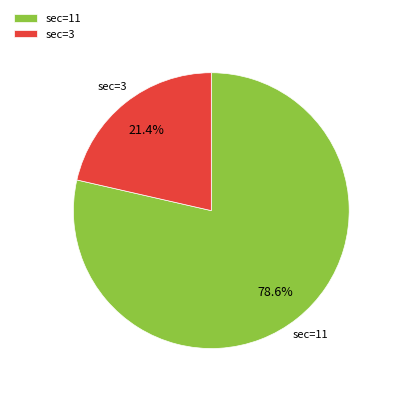

What is the majority slice?

sec=11